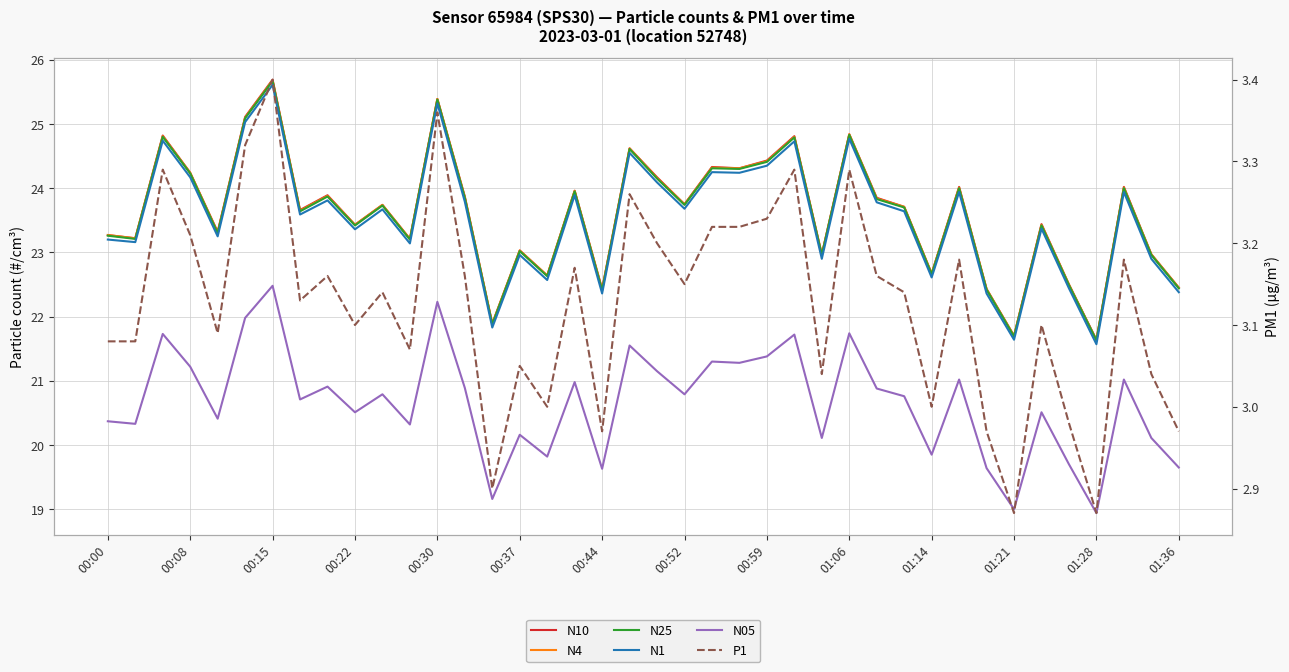

True or false: N25 has a value of 7.1 at 37.

False